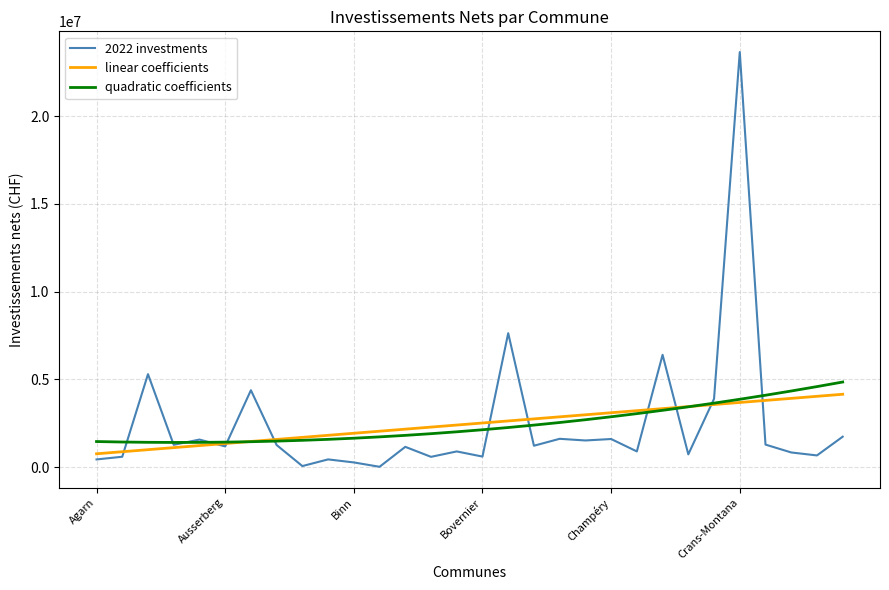

What is the highest value of the 2022 investments series?

23657874.4